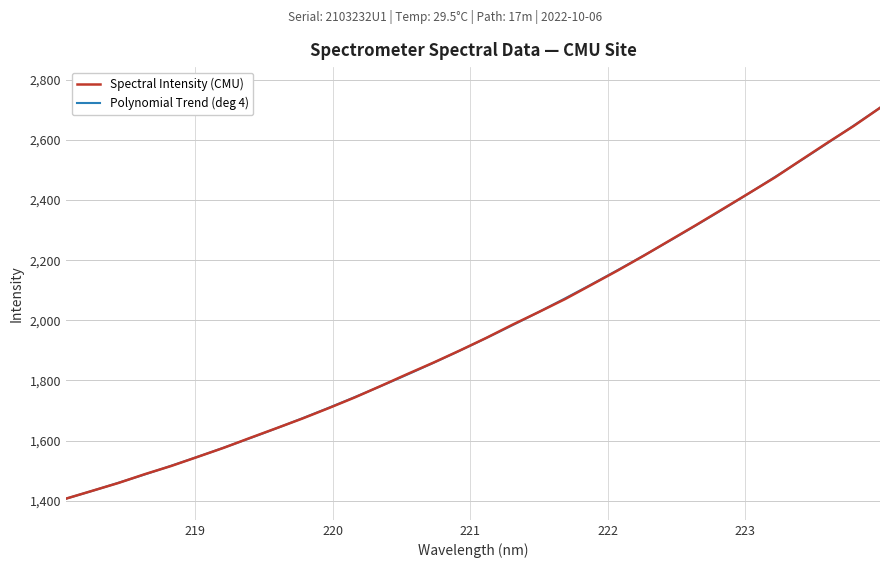

Read the value at 219.2067.

1576.0